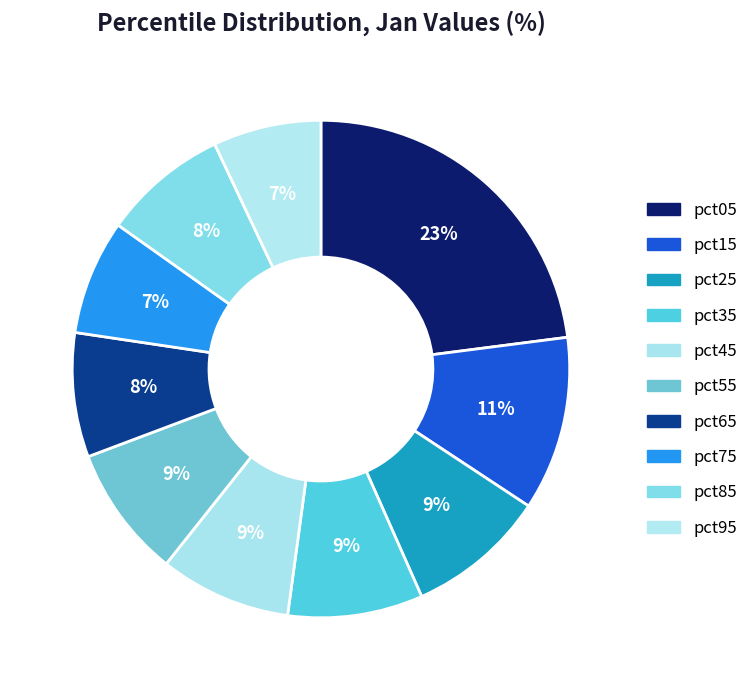

Which category has the smallest portion of the pie?

pct95